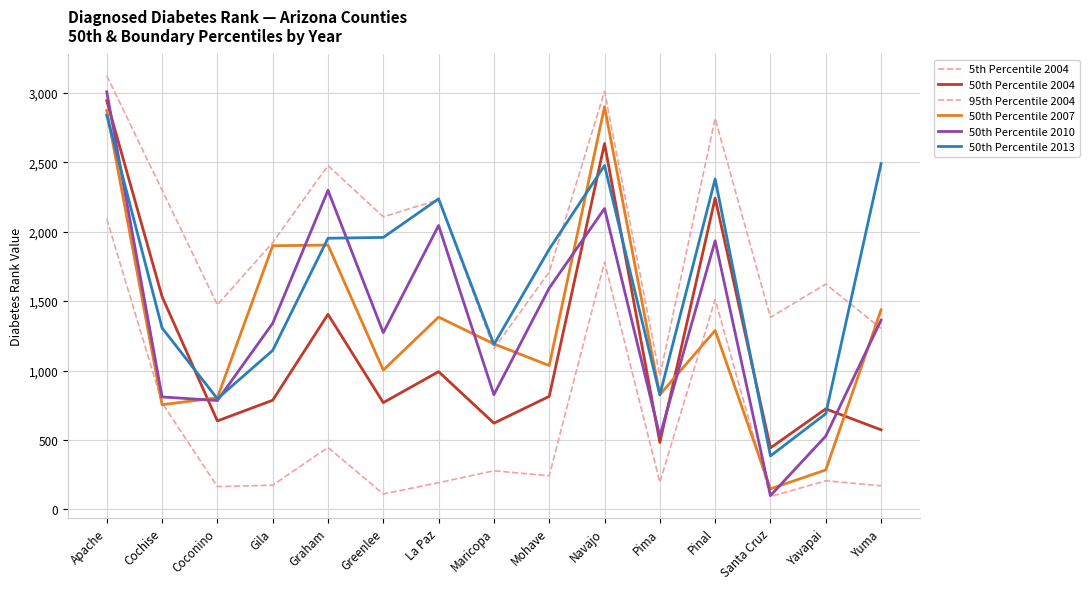

Where is the first local maximum for 50th Percentile 2013?

La Paz